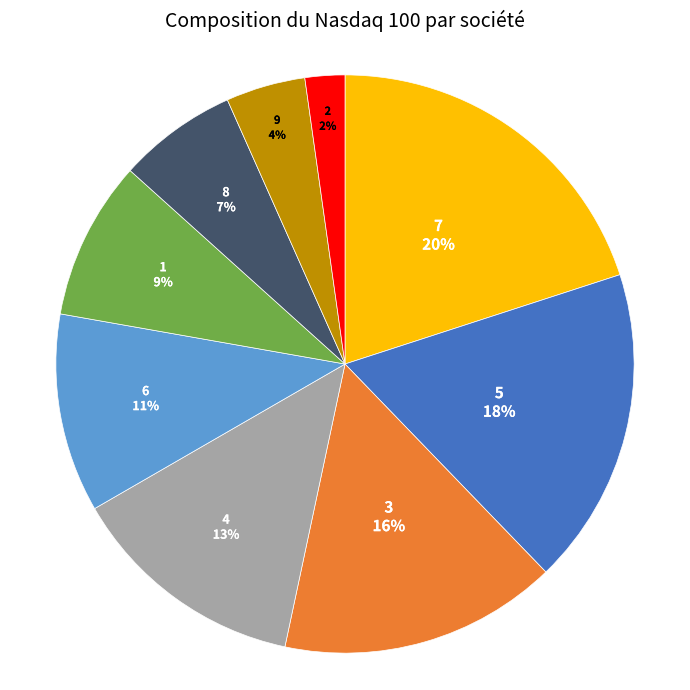

Is there a majority slice in this chart?

No